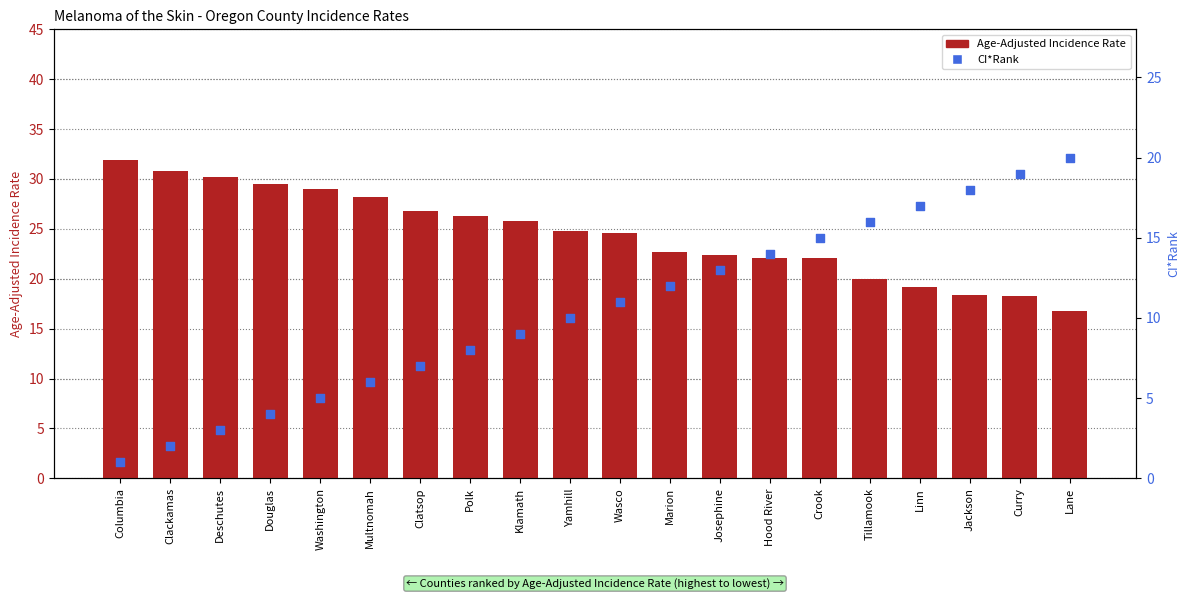

At which category is the sum across all series the highest?

Curry